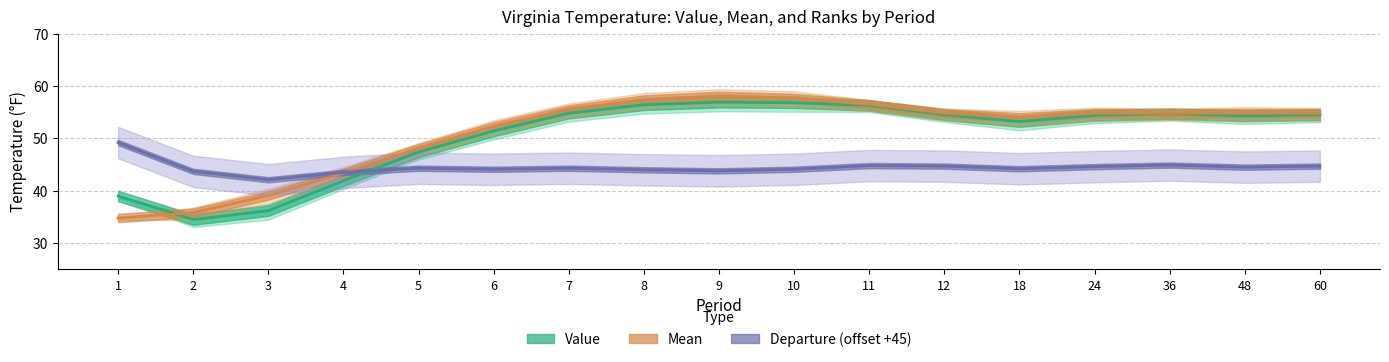

At which category does the chart reach its minimum across all series?

2